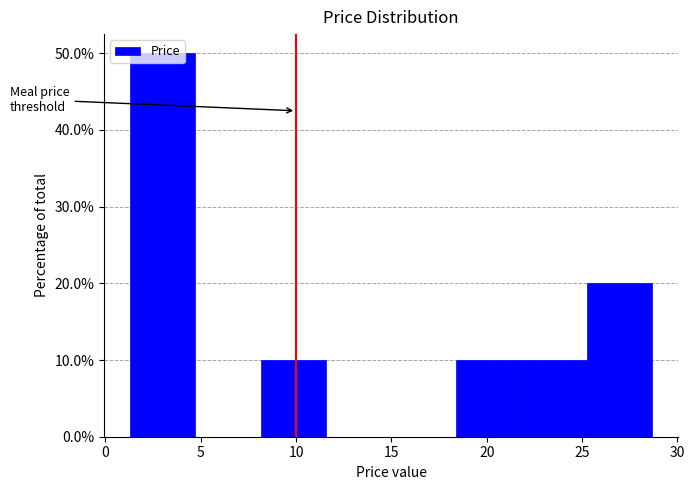

Which range on the x-axis has the tallest bar?

1.5 to 4.5